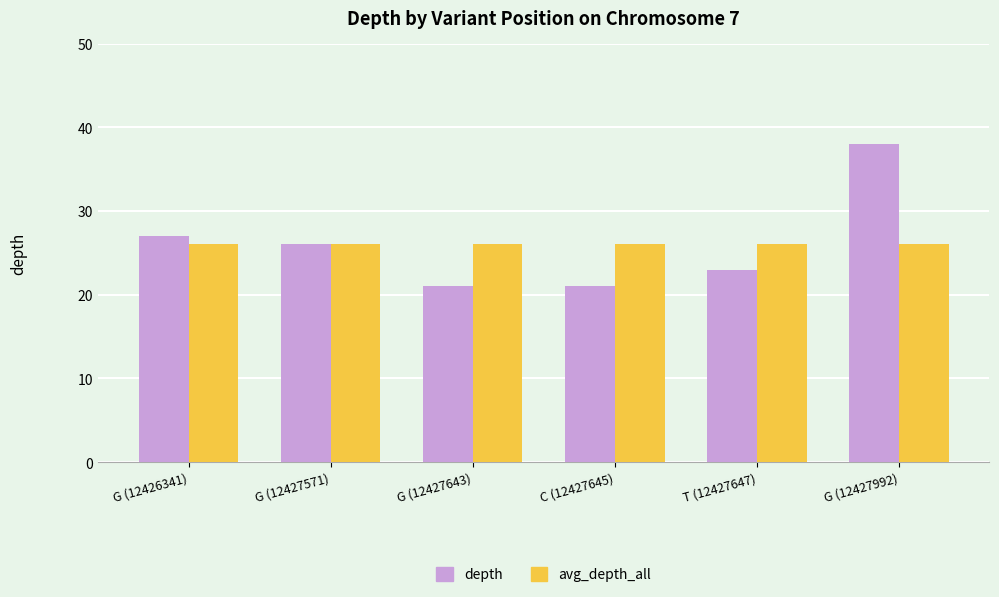

At which label is depth closest to 29?

G (12426341)